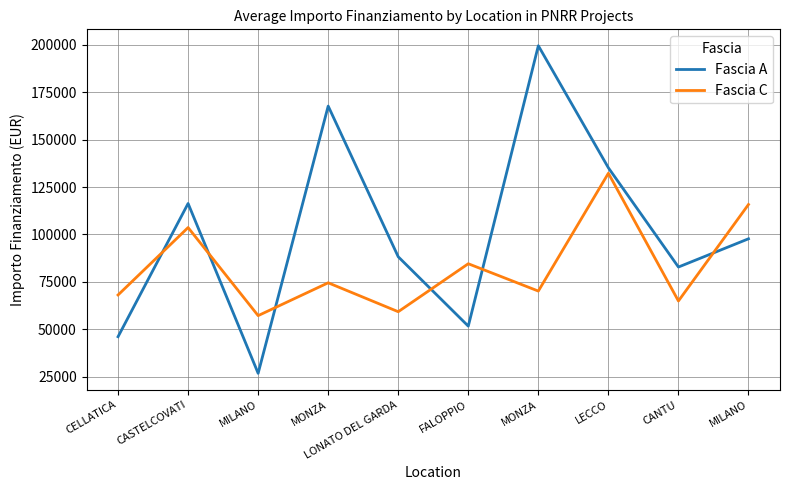

What is the average value of the Fascia C series?

83016.9